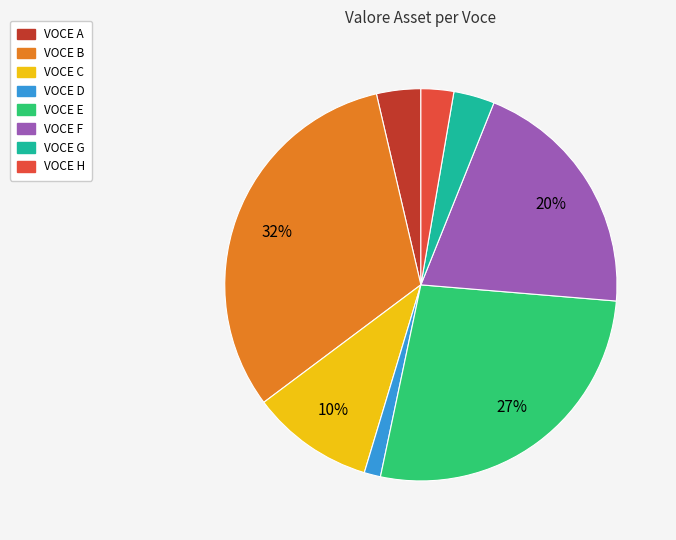

Do VOCE F and VOCE A together represent more than half of the pie?

No